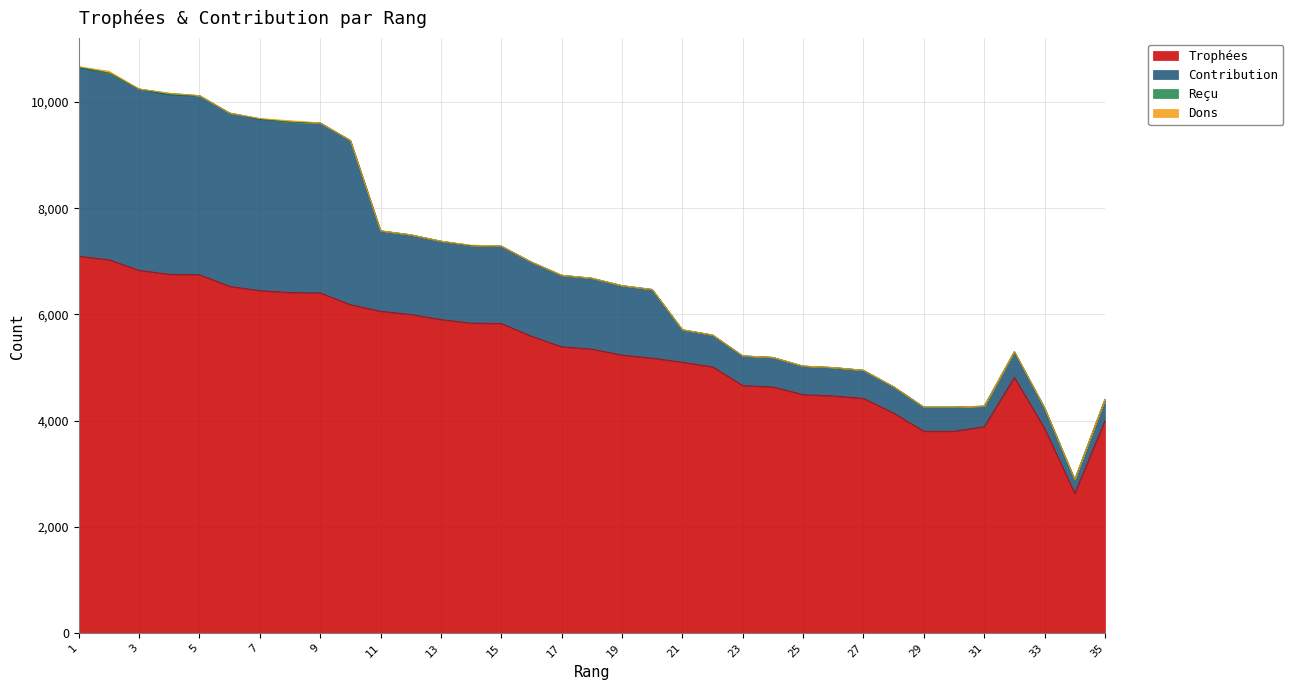

How many lines are shown in the chart?

4